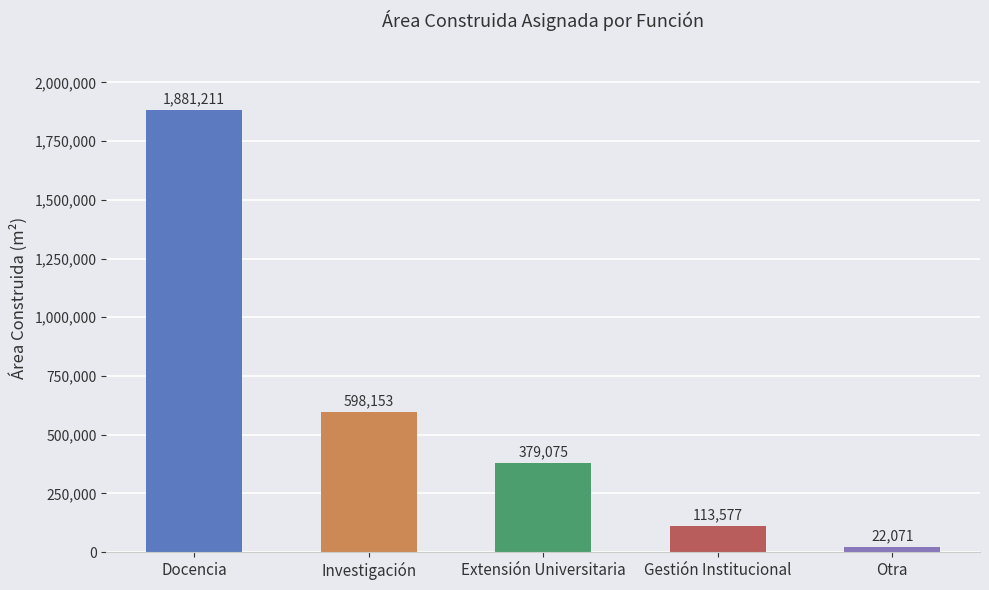

What is the average value?

598817